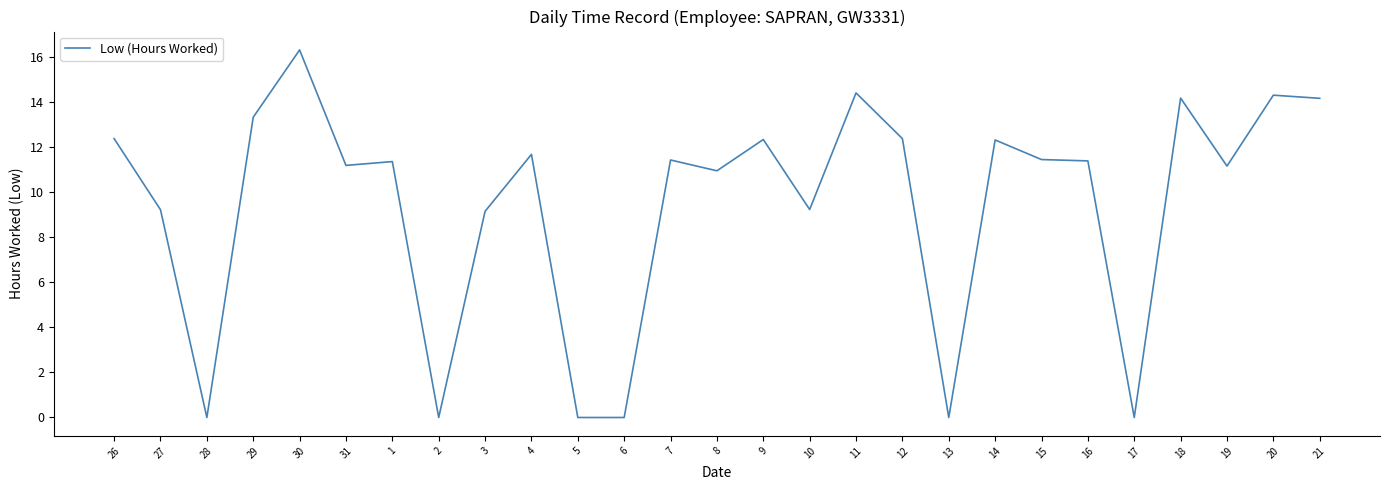

What is the difference between the maximum and minimum values?

16.3